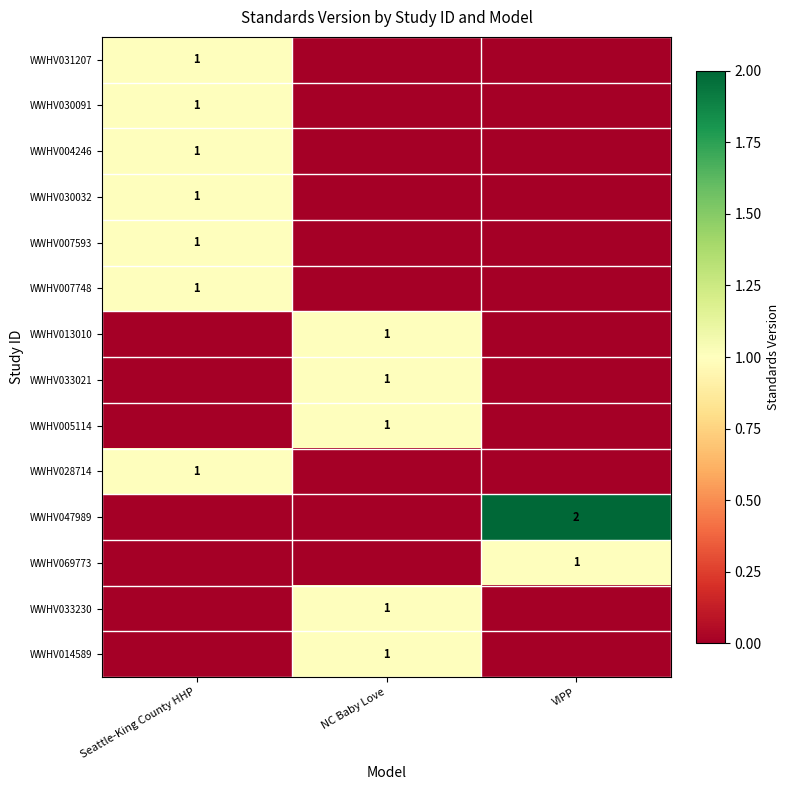

Is it true that WWHV005114 equals 0 at NC Baby Love?

False